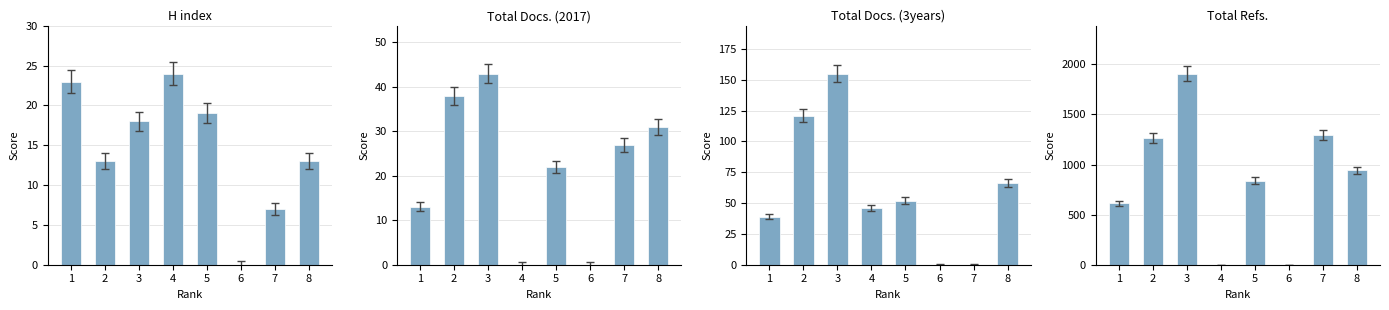

How many data points in Total Refs. are less than 942?

4